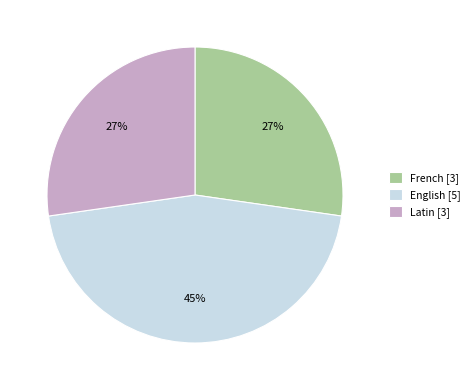

To the nearest percent, what is the difference between the English [5] and Latin [3] slice percentages?

18%